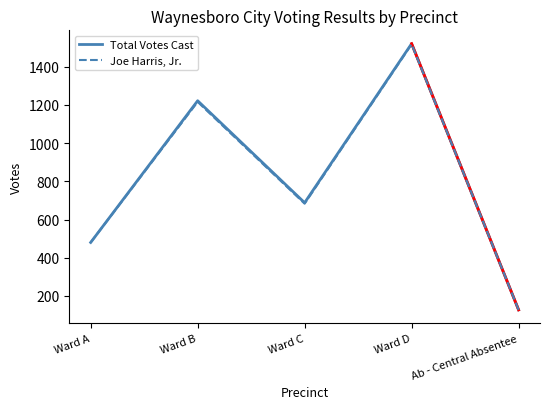

Rank the series by their average value, from highest to lowest.

Total Votes Cast, Joe Harris, Jr.